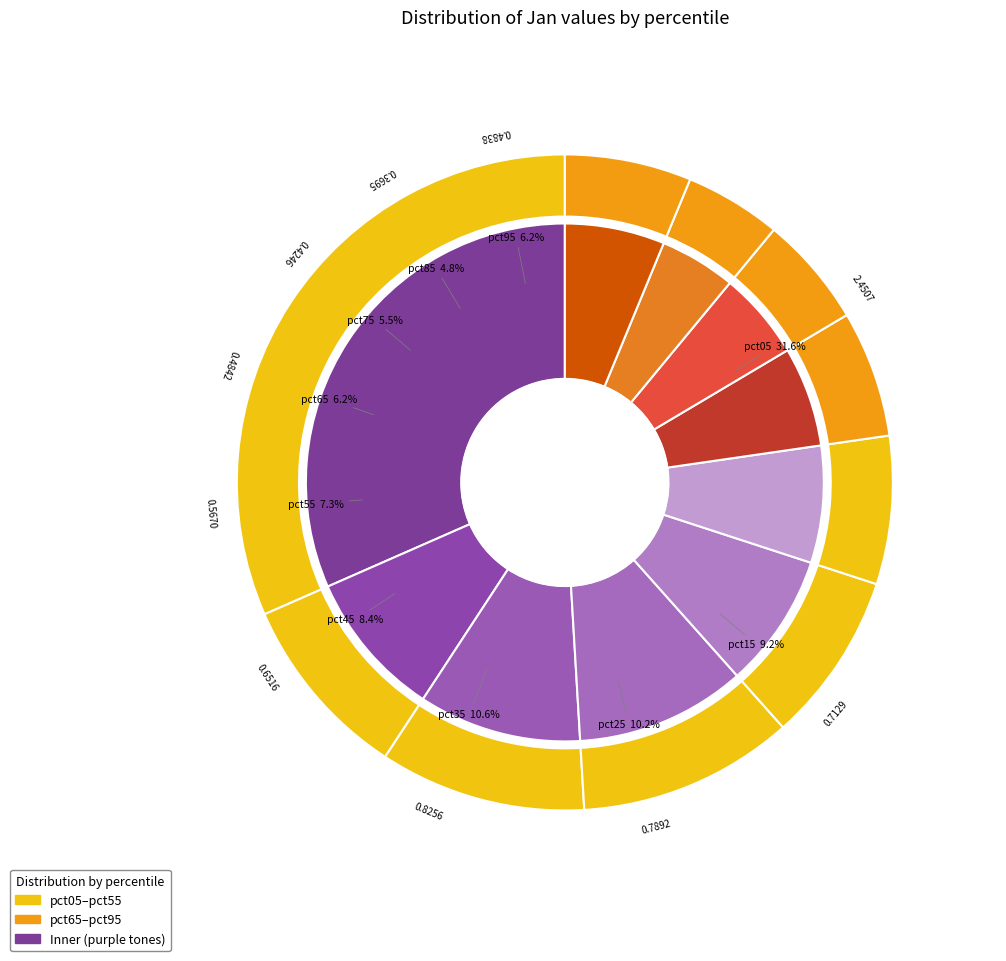

What percentage is NOT represented by pct75?

94.5%